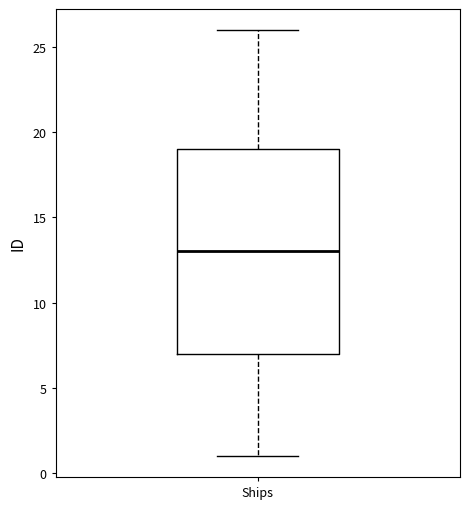

Read this box plot against the y-axis: the position of the median line, the range covered by the box, and the ends of both whiskers. The values are not printed on the chart, so give them approximately, as read against the axis.

median 13, box 7 to 19, whiskers 1 to 26